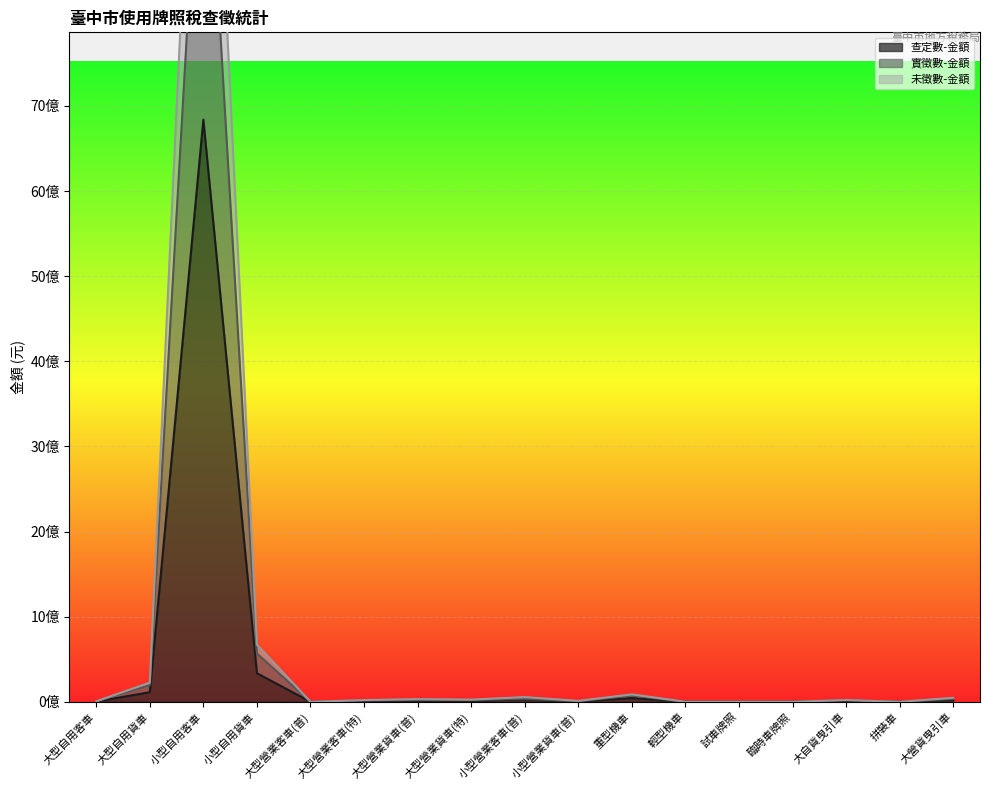

List the series in order of their overall mean, highest first.

未徵數-金額, 實徵數-金額, 查定數-金額